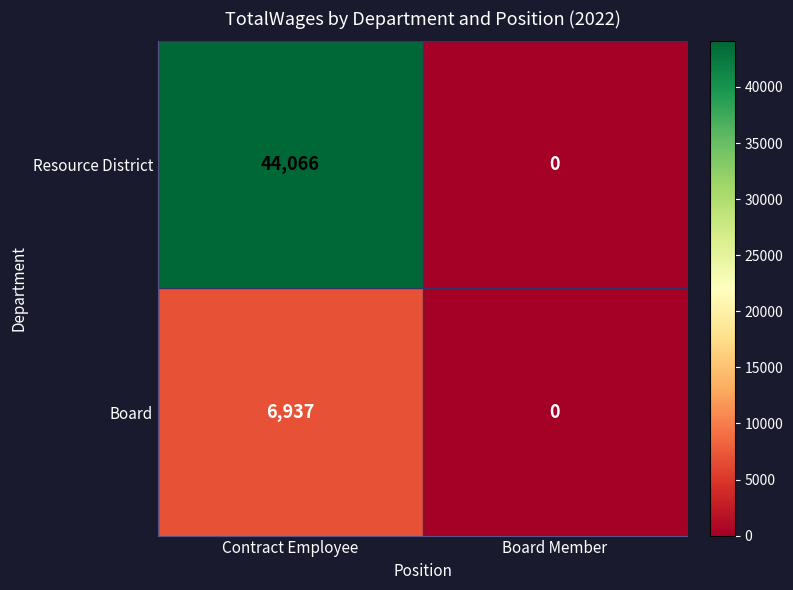

The value of Board at Board Member is 0. True or false?

True